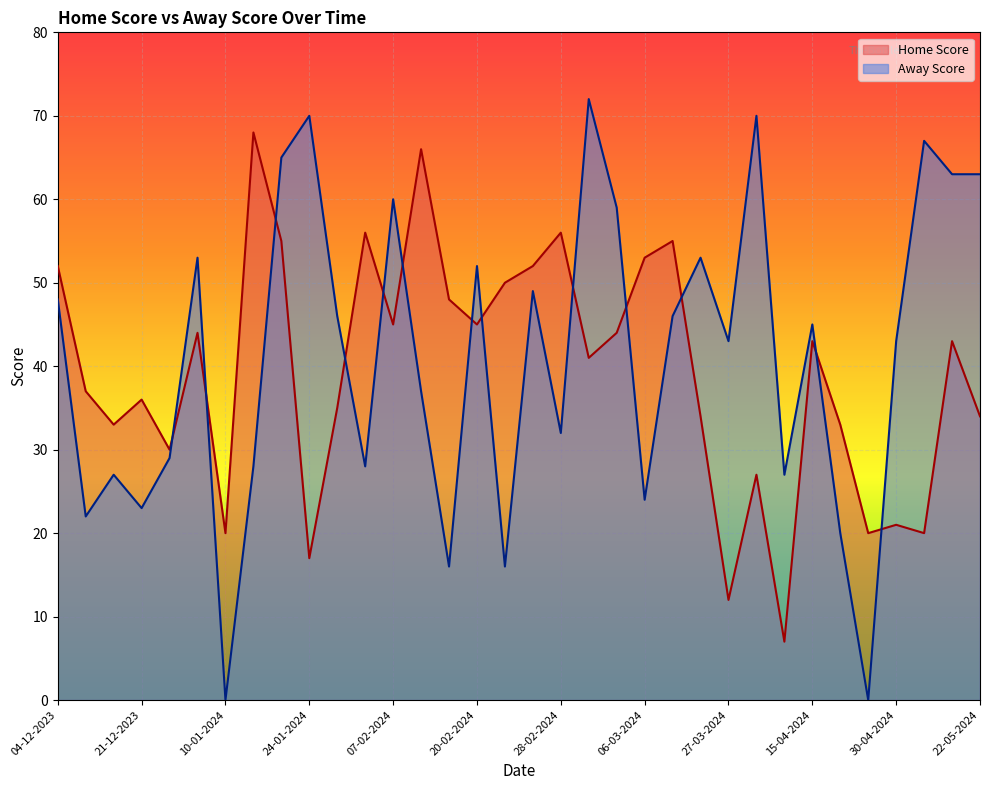

Is it true that Home Score equals 20 at 01-05-2024?

True